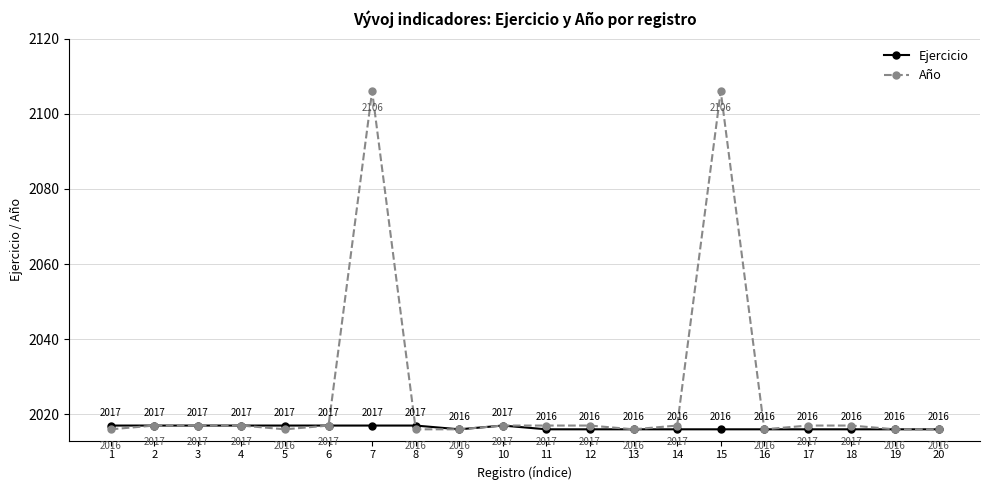

Is the value of Ejercicio at 13 greater than the value of Año at 6?

No